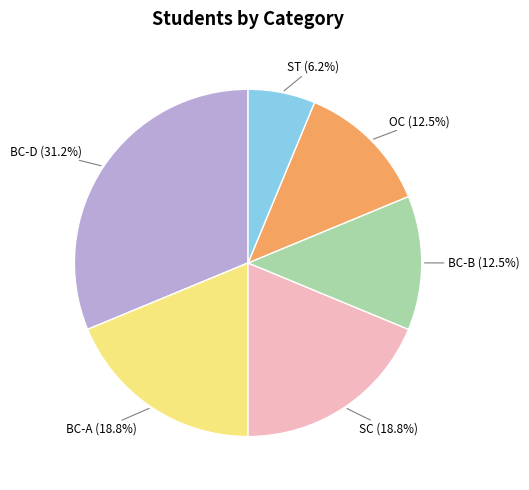

Is there any slice that represents more than half of the pie?

No